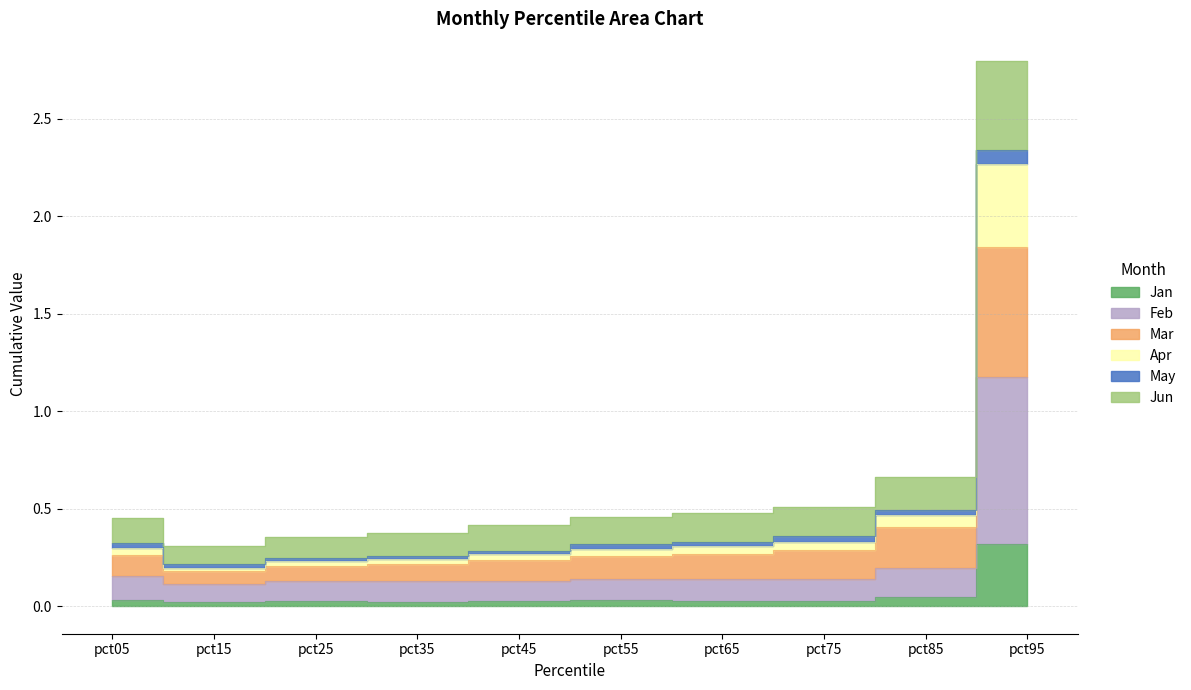

What is the maximum value shown in the chart?

2.8